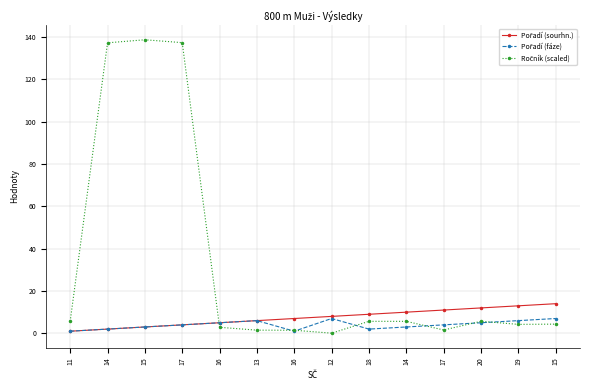

What is the minimum value shown in the chart?

0.1